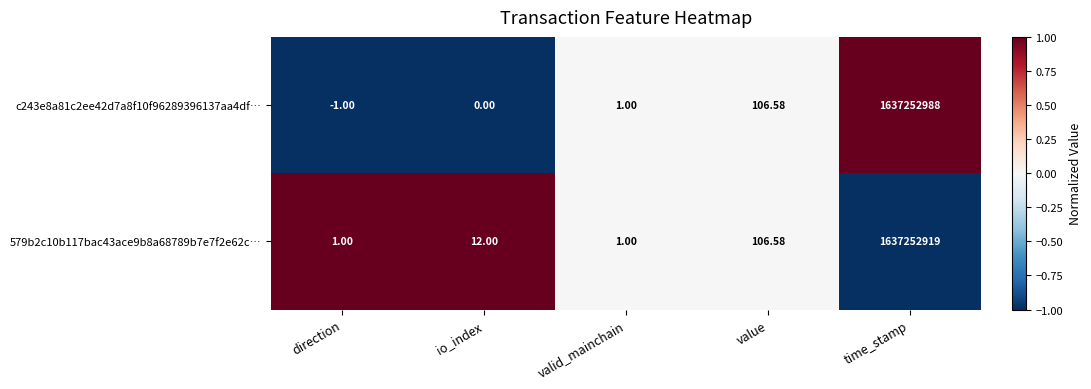

Which label corresponds to the largest value in the chart?

time_stamp